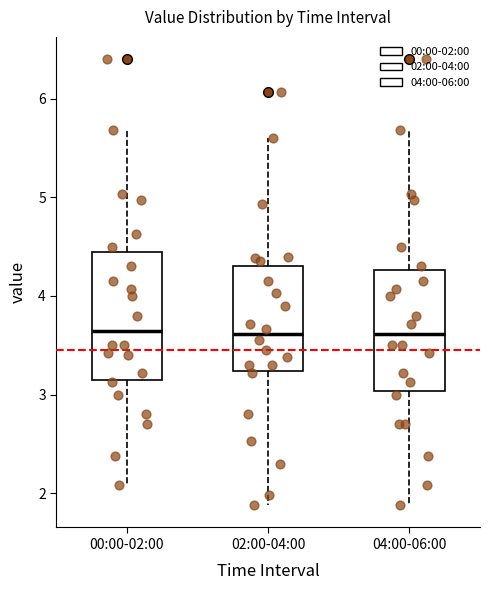

Reading left to right, read every box against the y-axis: the position of its median line, the range the box covers, and the ends of its whiskers. The values are not printed on the chart, so give them approximately, as read against the axis.

00:00-02:00: median 3.7, box 3.2 to 4.5, whiskers 2.1 to 5.7
02:00-04:00: median 3.6, box 3.2 to 4.3, whiskers 1.9 to 5.6
04:00-06:00: median 3.6, box 3.0 to 4.3, whiskers 1.9 to 5.7